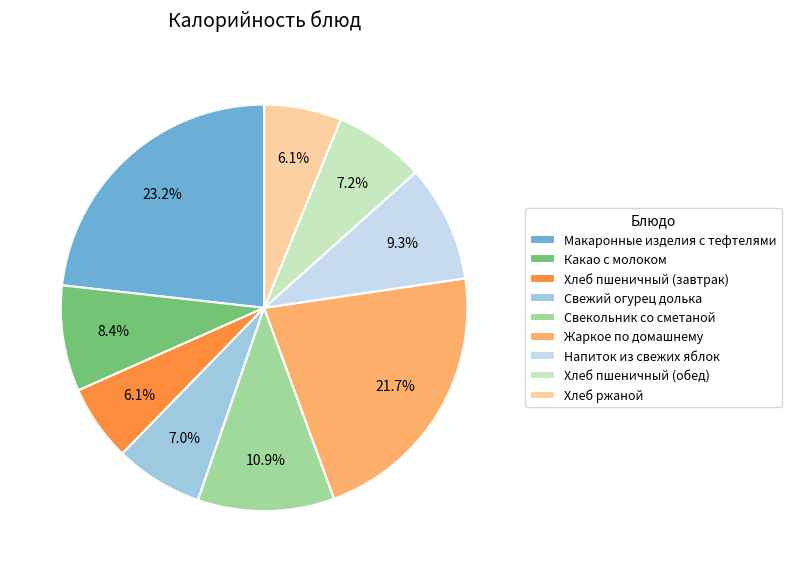

Is it true that Свекольник со сметаной is 11% of the pie?

True